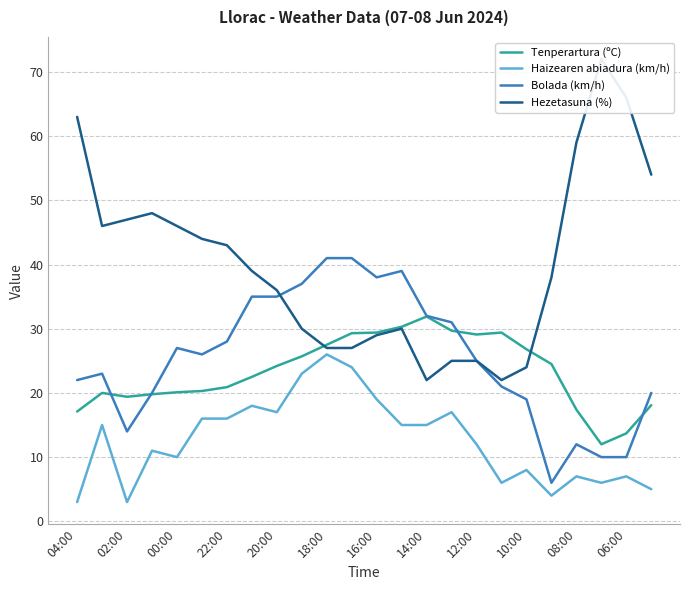

The Haizearen abiadura (km/h) series shows 3.6 at 06:00. True or false?

False